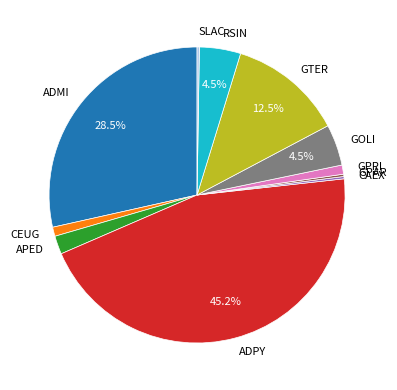

To the nearest percent, what is the difference between the RSIN and ADPY slice percentages?

41%